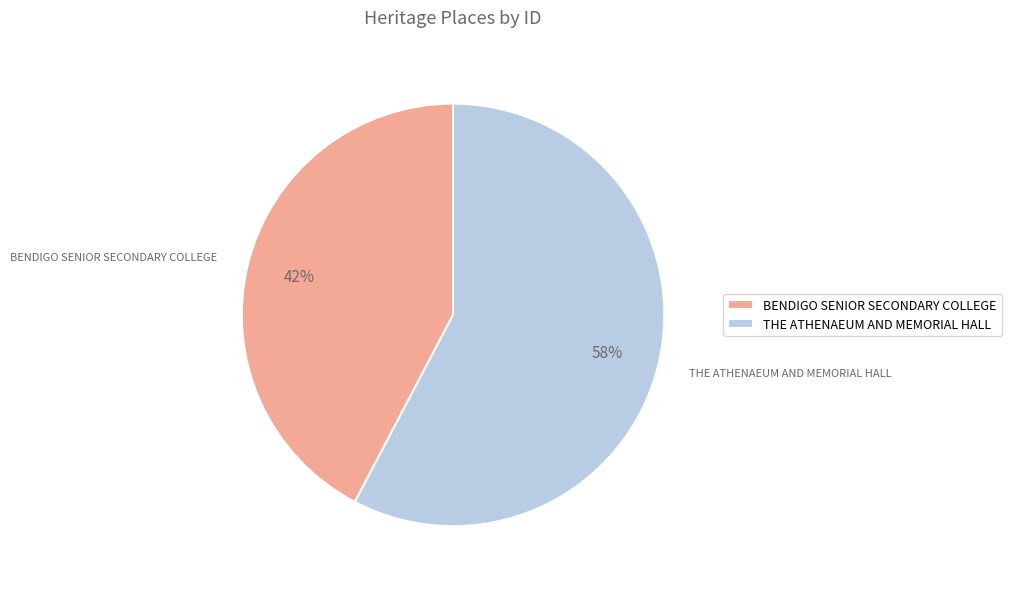

True or false: THE ATHENAEUM AND MEMORIAL HALL accounts for 58% of the total.

True